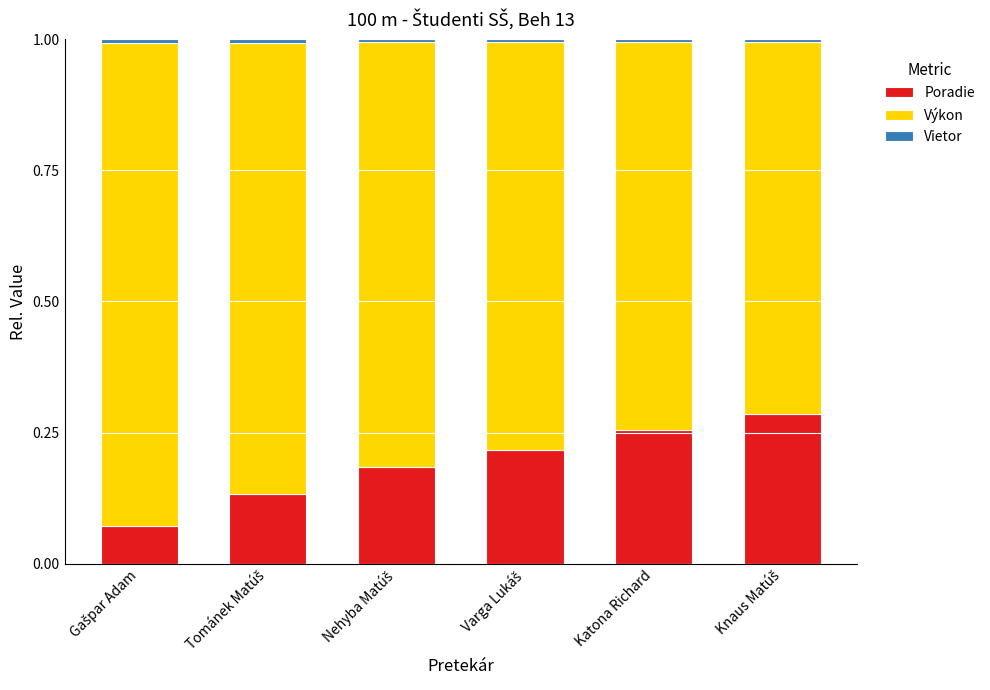

What is the sum of all Poradie values?

1.1